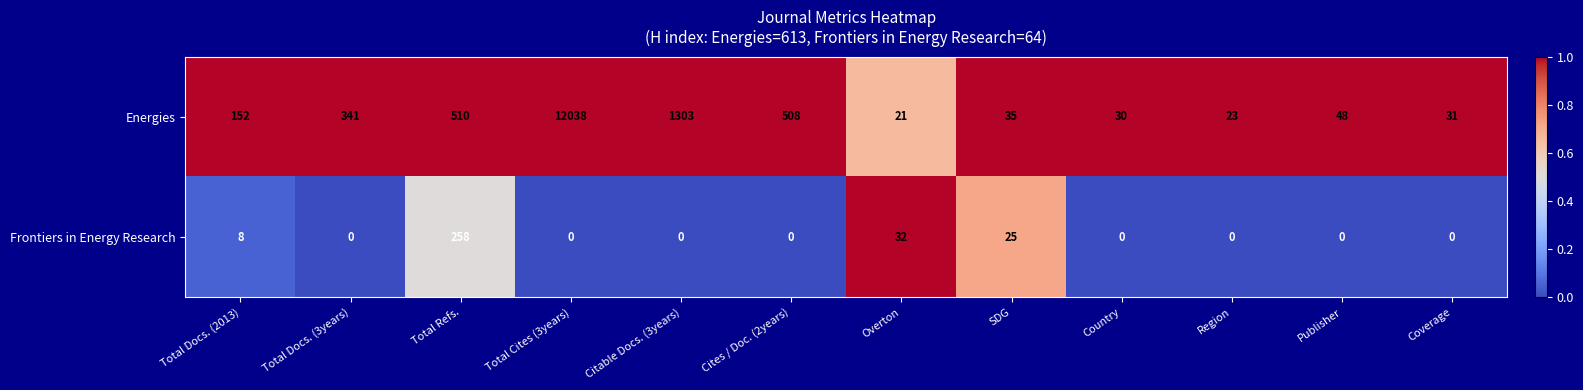

Read the Frontiers in Energy Research value at Total Docs. (2013), to the nearest 10.

10